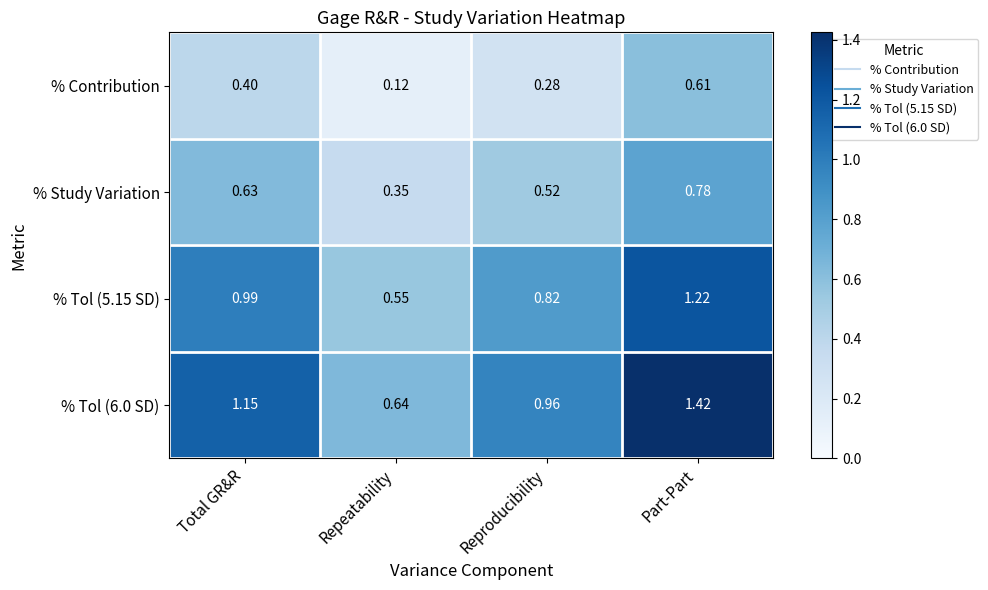

Rank the categories by % Study Variation value from lowest to highest.

Repeatability, Reproducibility, Total GR&R, Part-Part